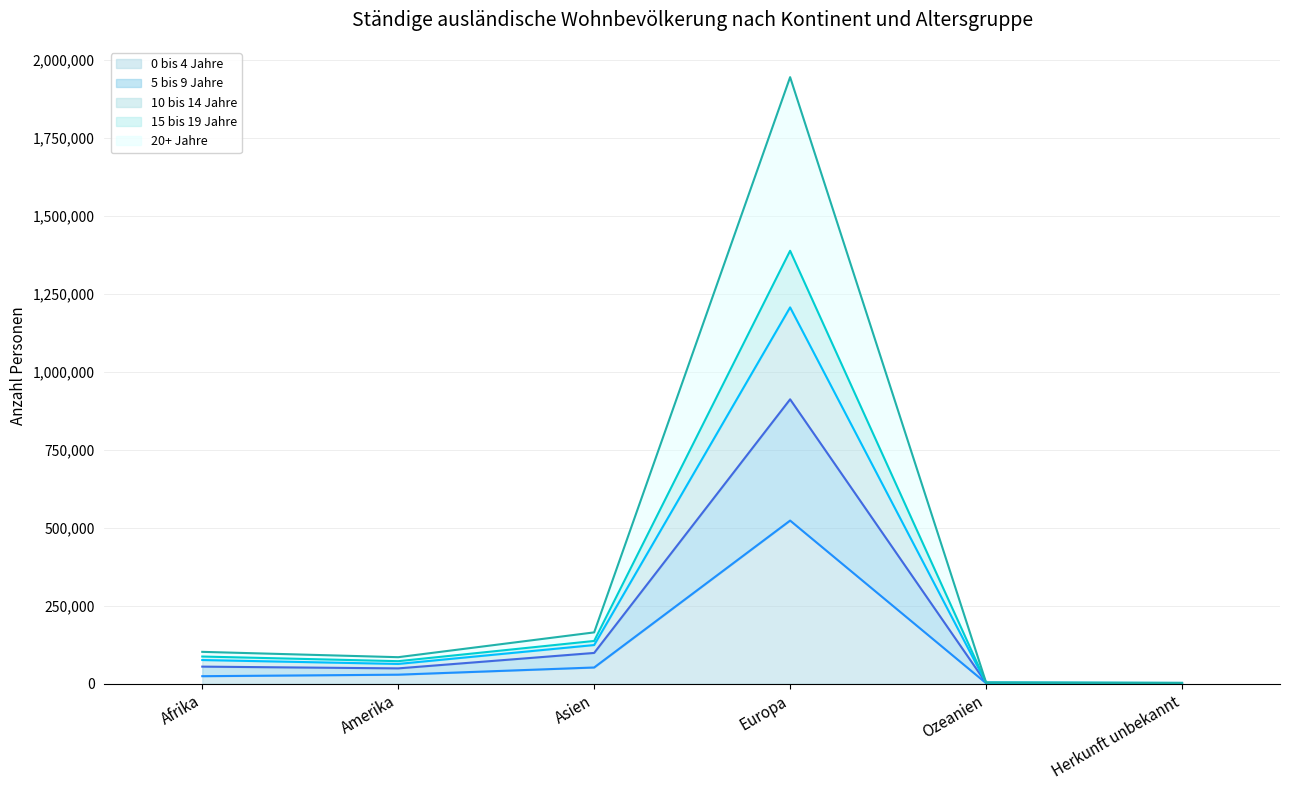

What is the sum of all 10 bis 14 Jahre (line) values?

1475176